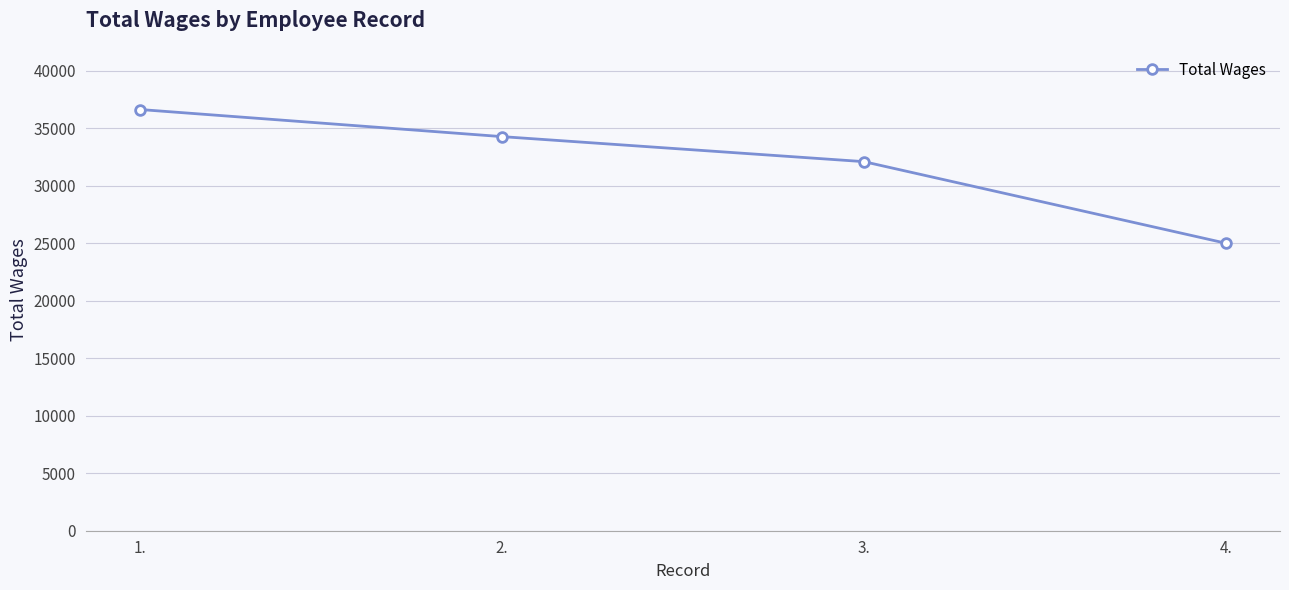

What is the value of the 3rd point from the left?

32102